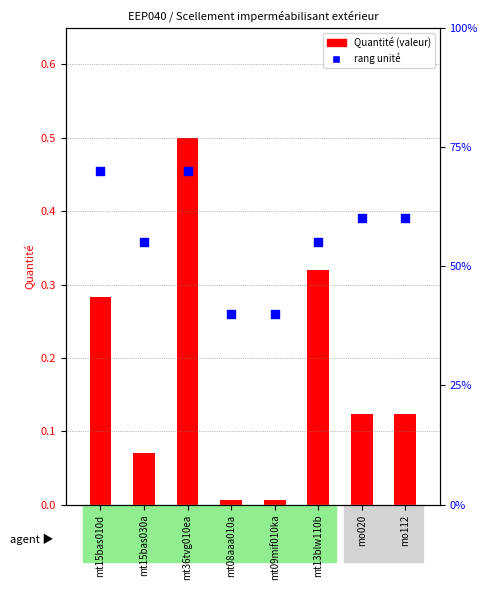

Which series contains the highest Y value?

unité rank